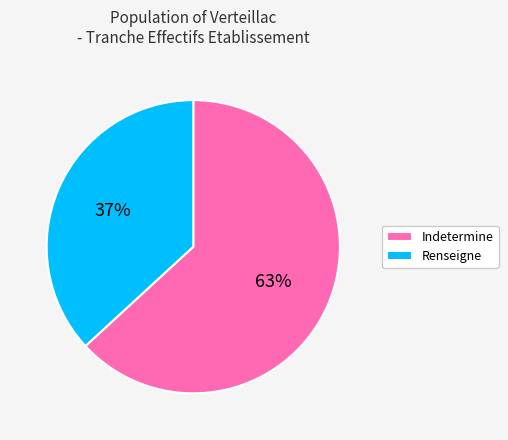

Rank the categories by value from lowest to highest.

Renseigne, Indetermine